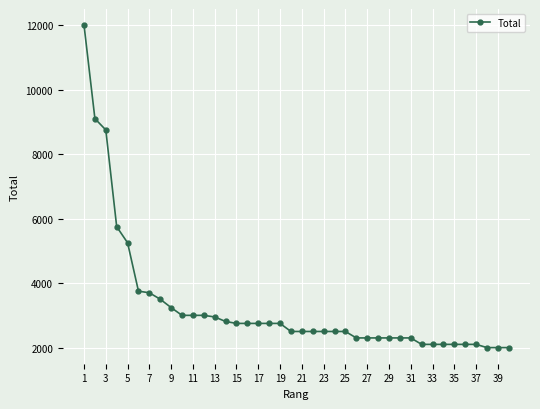

What is the maximum value shown in the chart?

12000